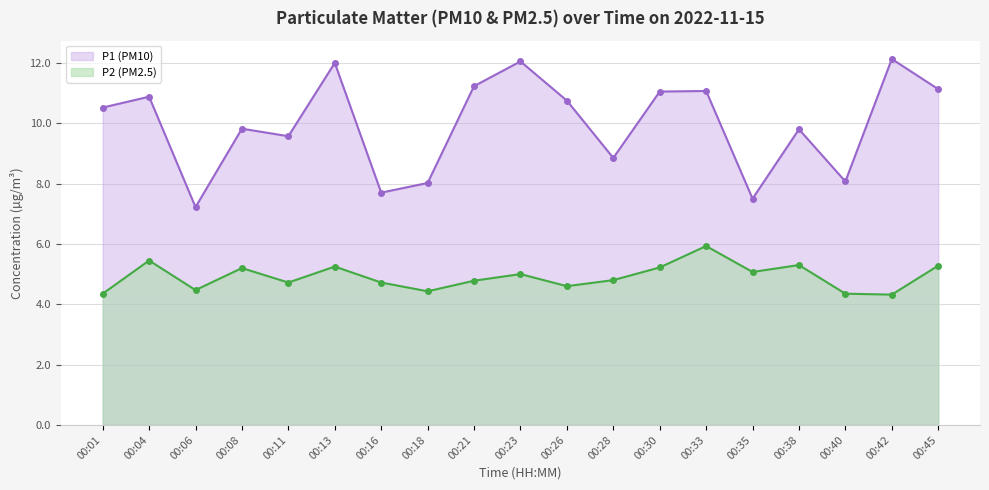

True or false: P1 and P2 intersect in this chart.

False